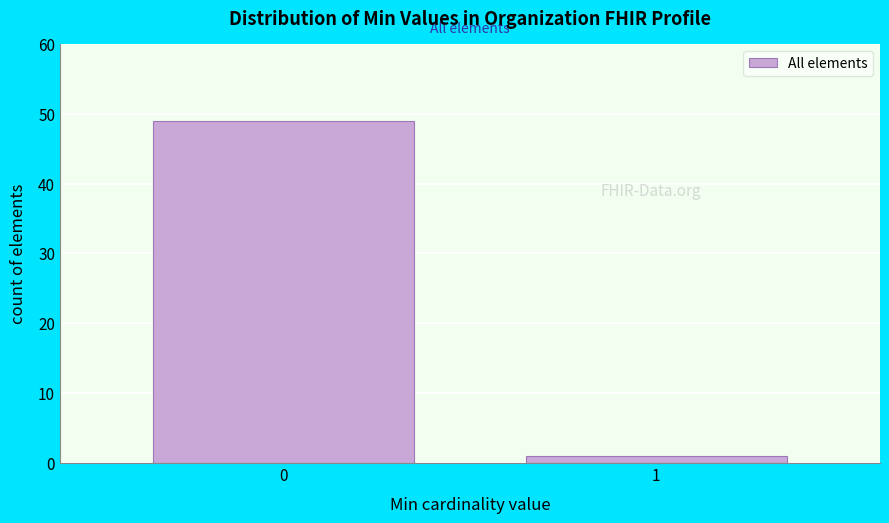

Reading right to left, extract all data points from this chart.

1	49